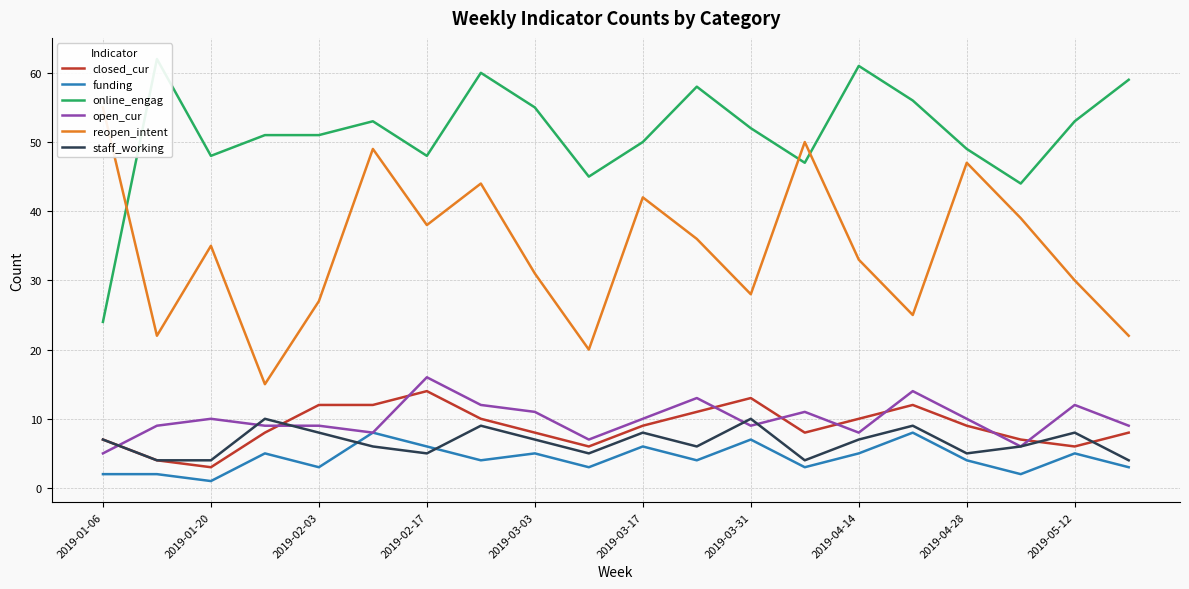

At which label does reopen_intent first exceed 35?

2019-01-06